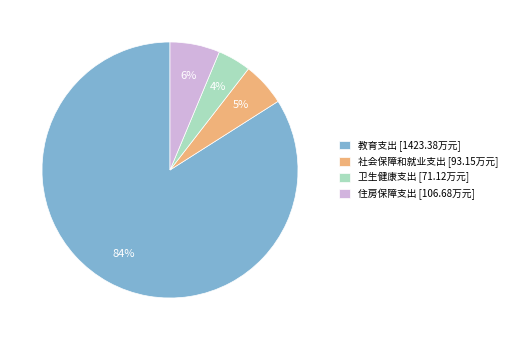

Which has a higher value, 卫生健康支出 [71.12万元] or 住房保障支出 [106.68万元]?

住房保障支出 [106.68万元]